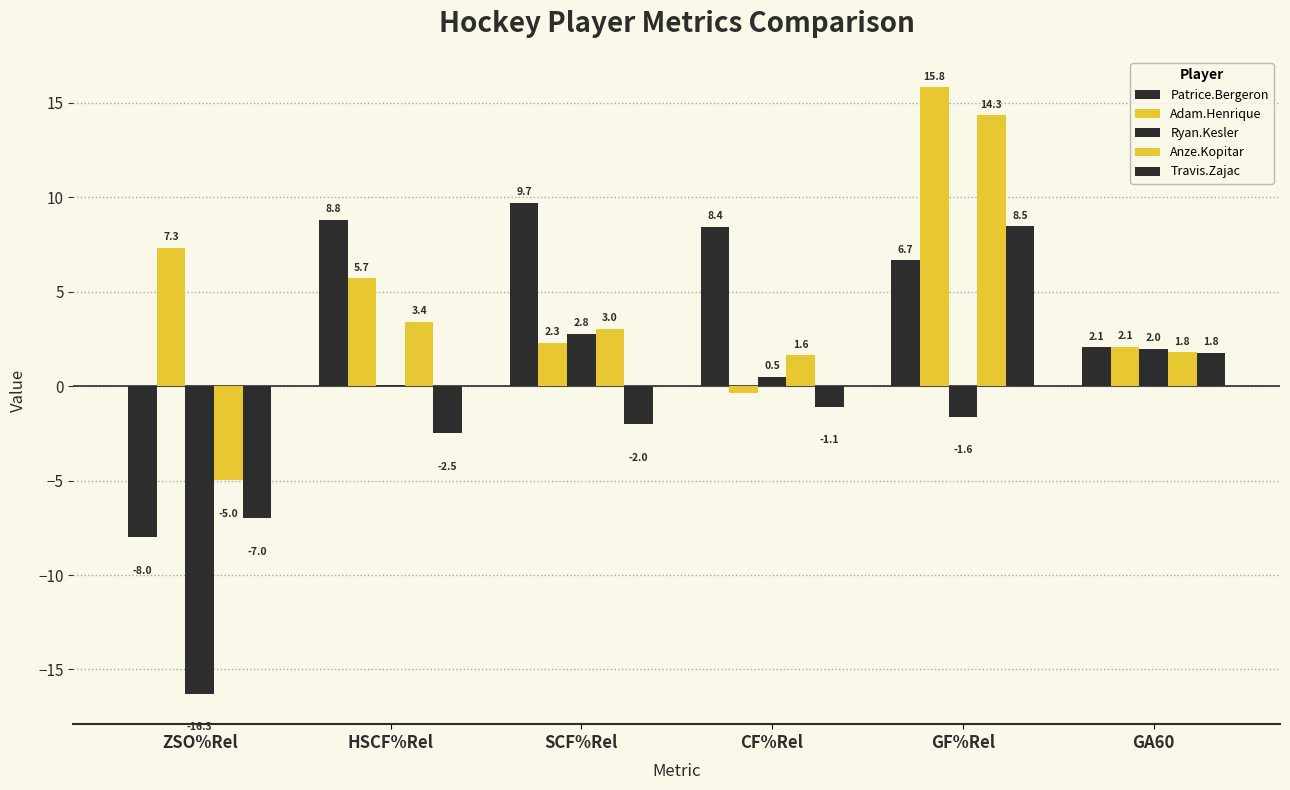

How many groups of bars are there?

6